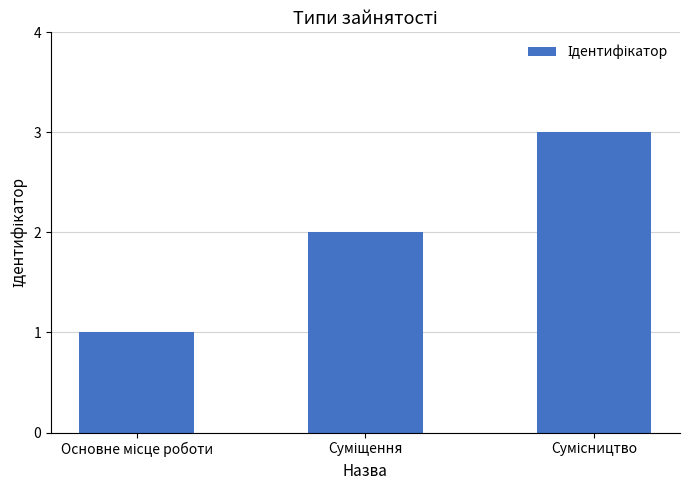

What is the sum of all values?

6